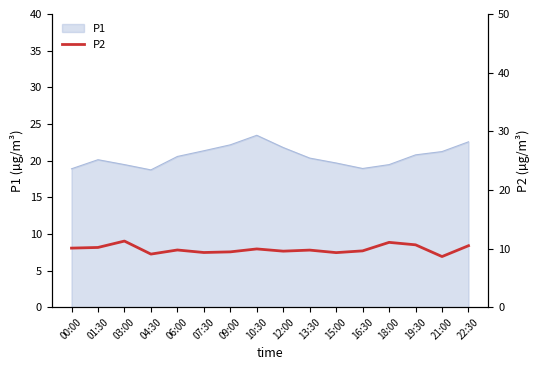

The P1 series shows 28.0 at 21:00. True or false?

False